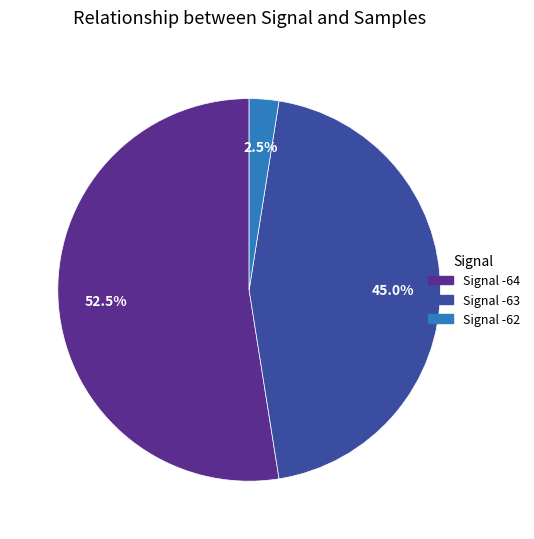

Is there a majority slice in this chart?

Yes